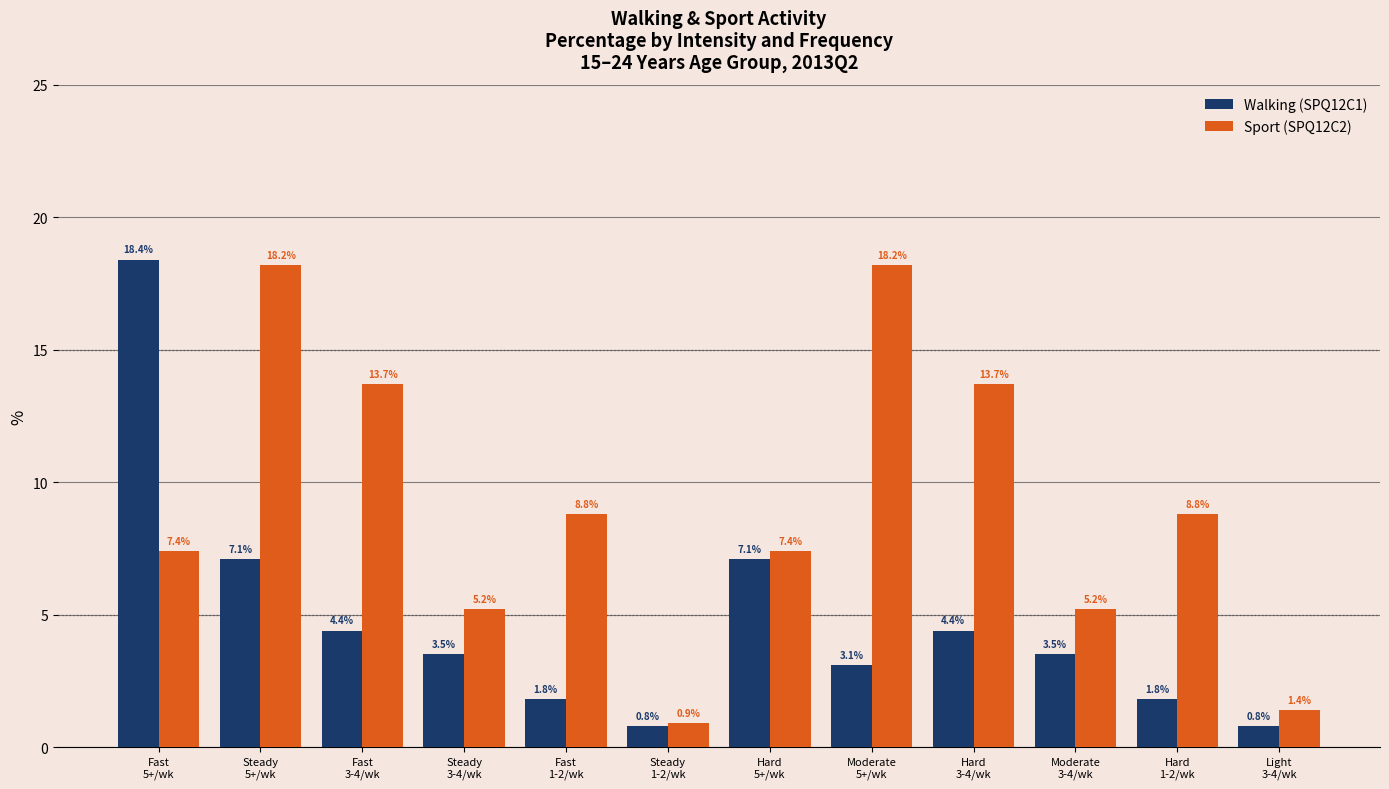

What is the smallest value displayed?

0.8